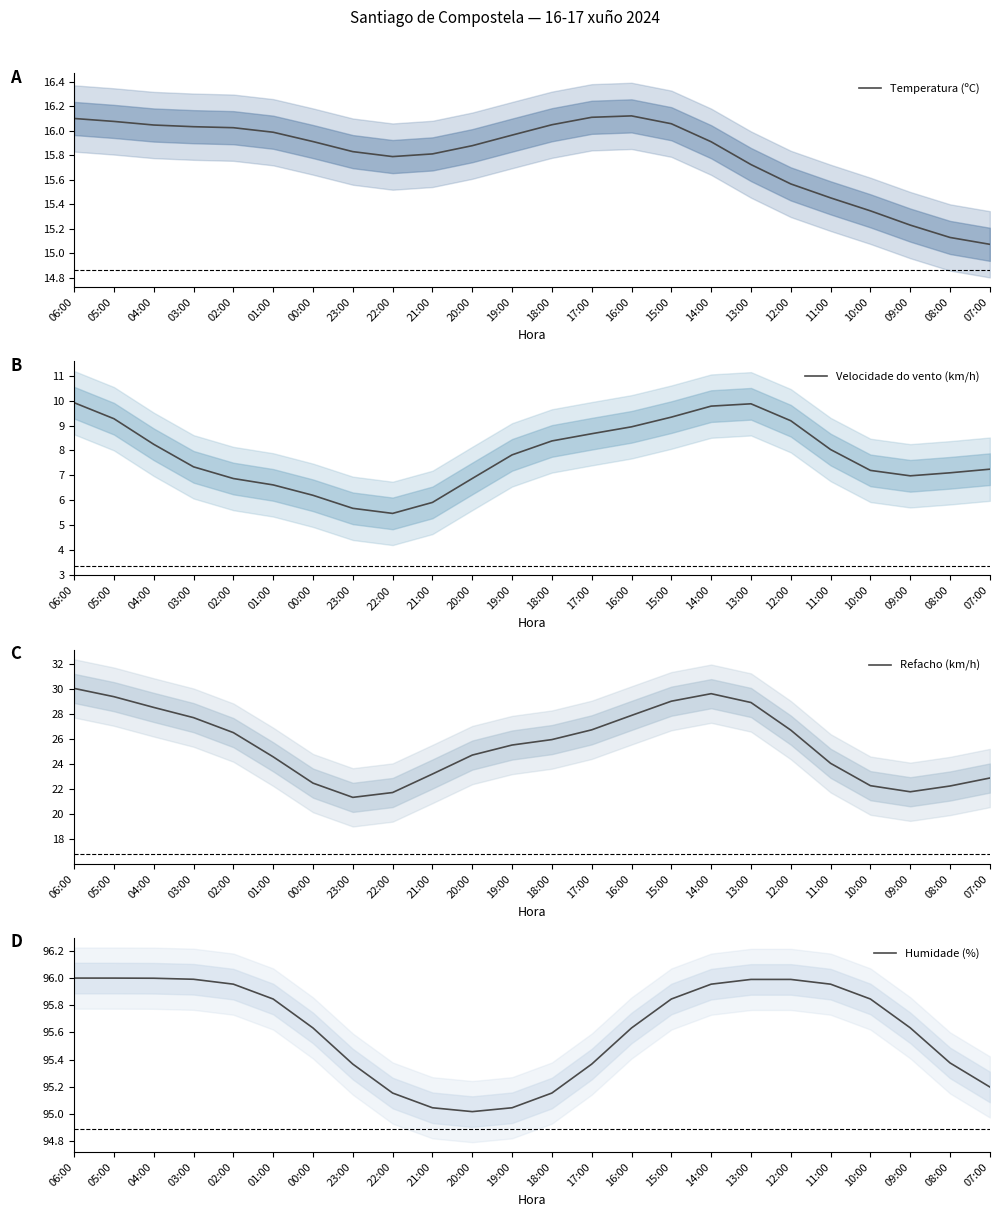

Which series has the widest spread of values?

Refacho (km/h)